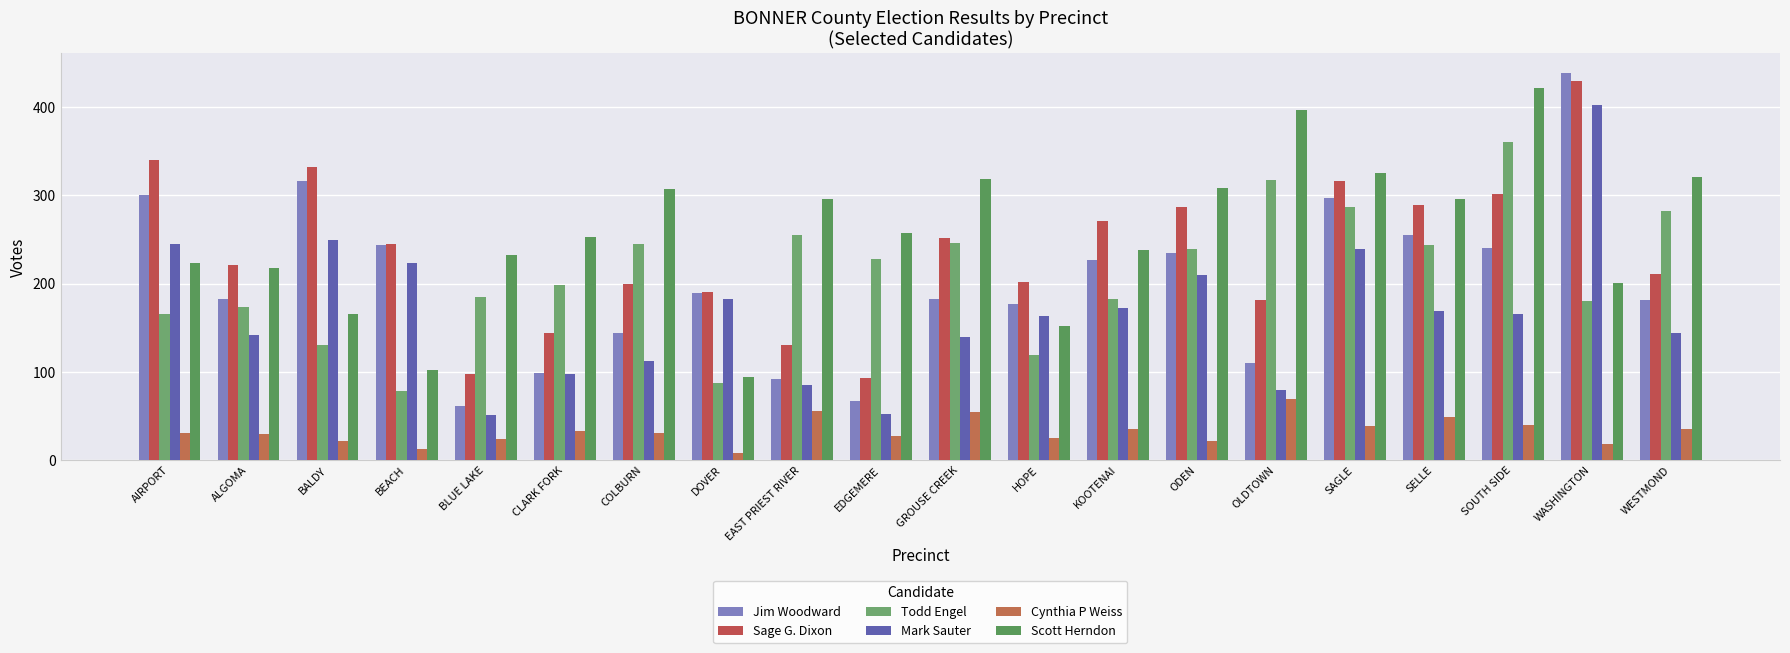

Reading right to left, transcribe all the data shown in this chart.

Jim Woodward: 182	439	241	255	297	110	235	227	177	183	67	92	189	144	99	61	244	316	183	301
Sage G. Dixon: 211	430	302	289	316	182	287	271	202	252	93	131	191	200	144	98	245	332	221	340
Todd Engel: 282	180	361	244	287	317	239	183	119	246	228	255	87	245	199	185	79	131	174	166
Mark Sauter: 144	403	166	169	239	80	210	172	164	140	53	85	183	112	98	51	224	249	142	245
Cynthia P Weiss: 35	19	40	49	39	69	22	35	25	55	28	56	8	31	33	24	13	22	30	31
Scott Herndon: 321	201	422	296	325	397	309	238	152	319	258	296	94	307	253	232	102	166	218	224